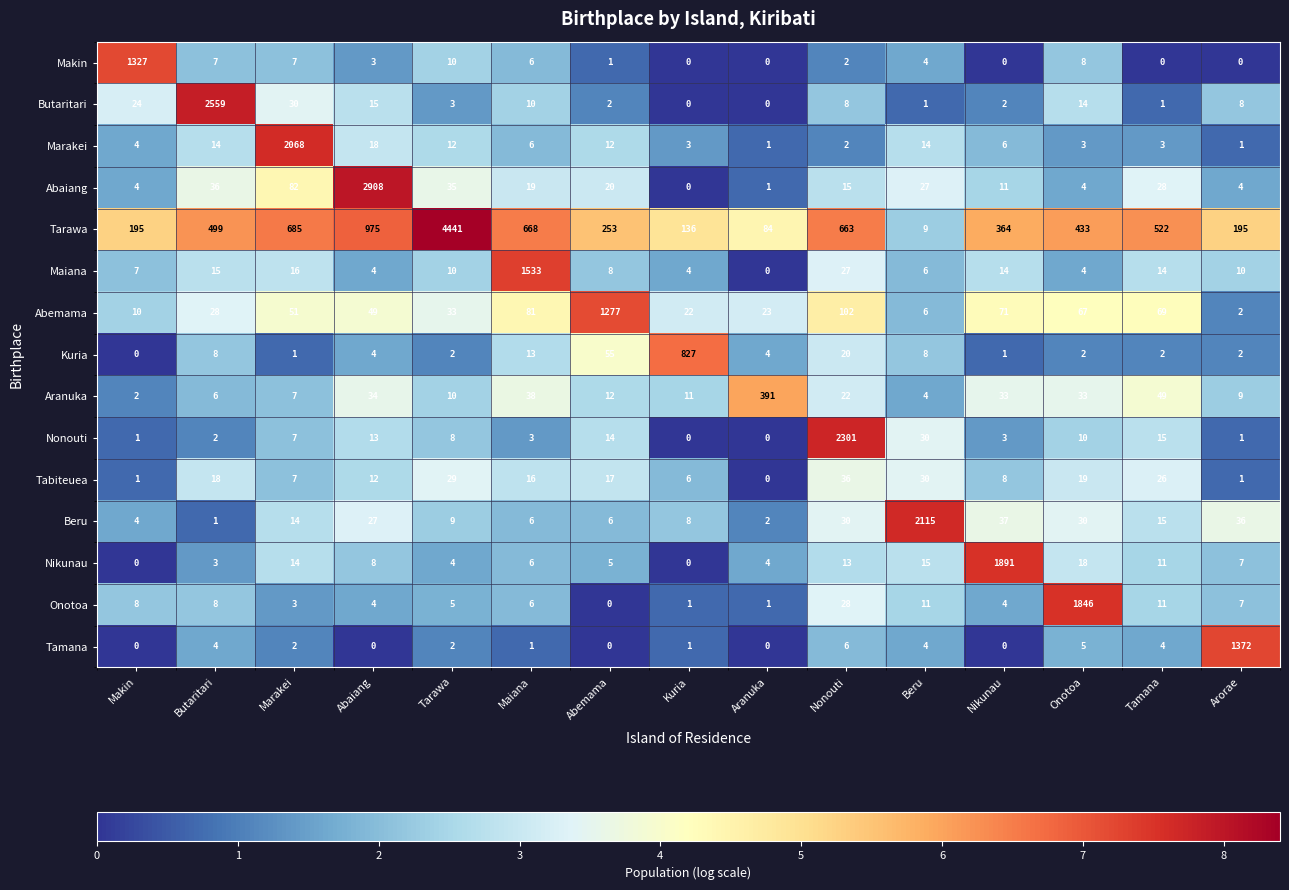

What is the difference between the Tarawa values at Butaritari and Beru?

490